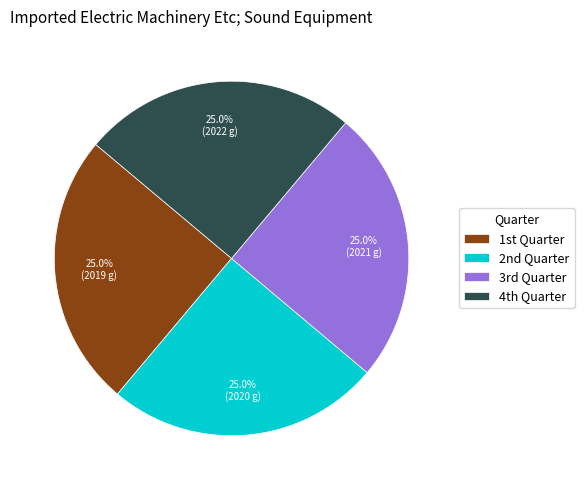

Is there any slice that represents more than half of the pie?

No